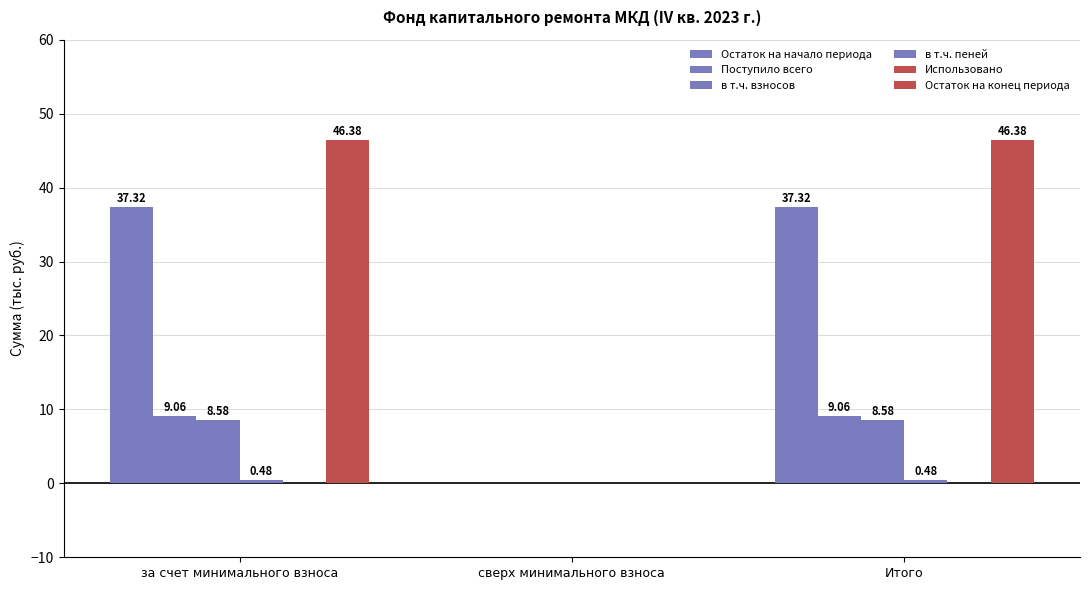

How many groups of bars are there?

3